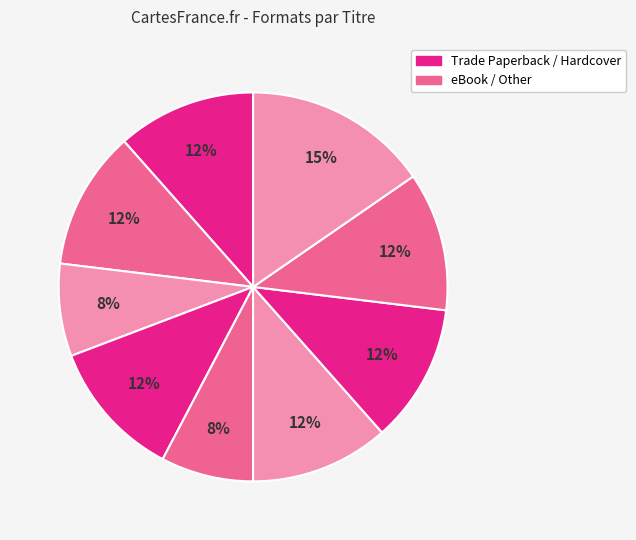

Count the number of slices in the pie.

9